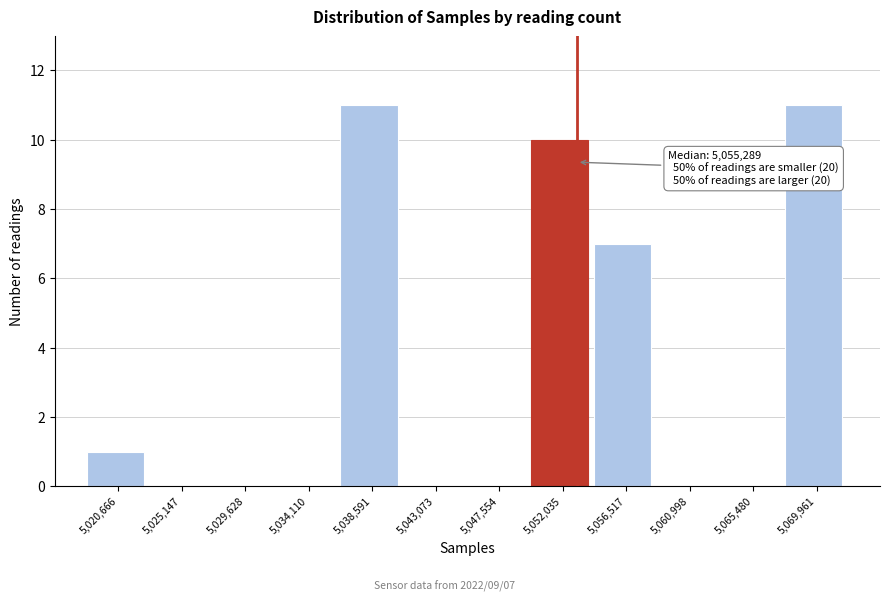

Reading right to left, list all the values displayed in this chart.

5,069,961=11	5,065,480=0	5,060,998=0	5,056,517=7	5,052,035=10	5,047,554=0	5,043,073=0	5,038,591=11	5,034,110=0	5,029,628=0	5,025,147=0	5,020,666=1